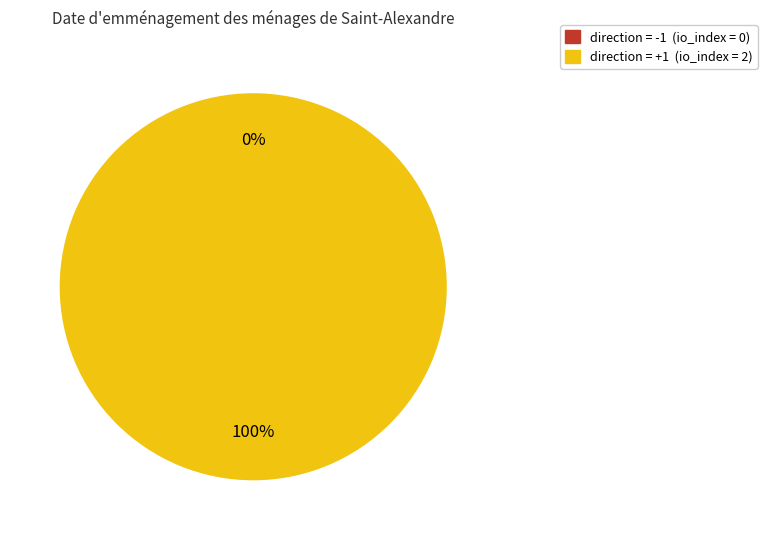

True or false: direction=1 (io_index=2) accounts for 100% of the total.

True